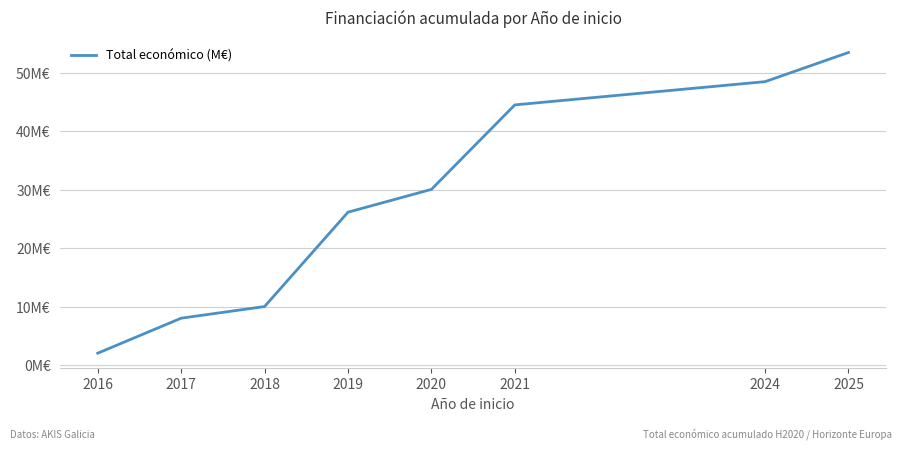

List the labels in order of value, largest first.

2025, 2024, 2021, 2020, 2019, 2018, 2017, 2016